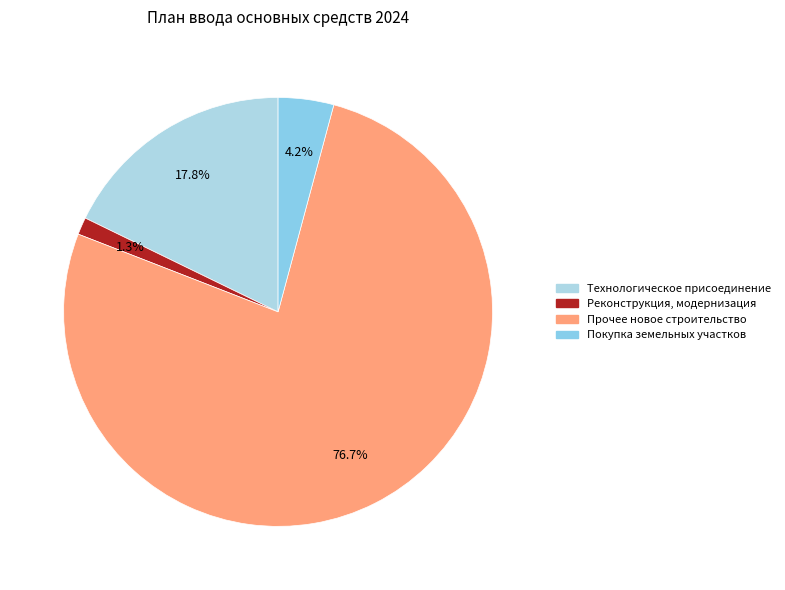

To the nearest percent, what is the average slice percentage?

25%